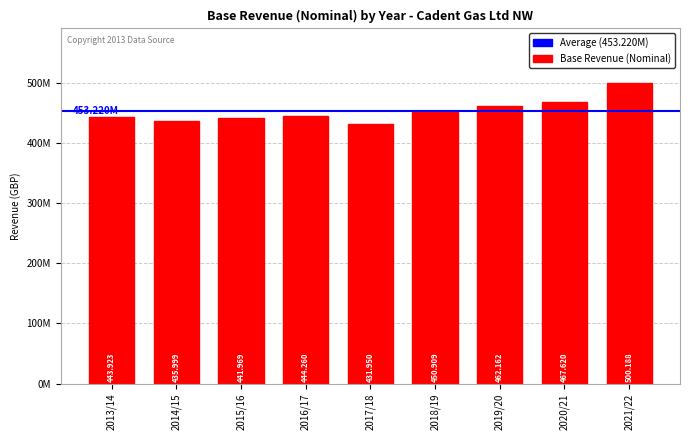

Does the chart contain any negative values?

No